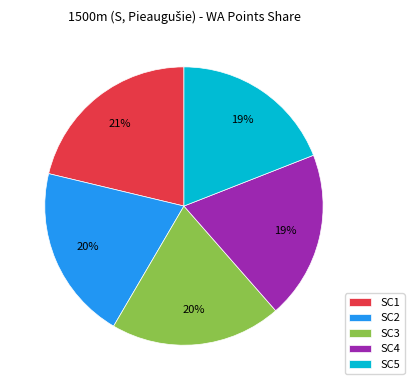

To the nearest percent, what percentage of the pie is SC2?

20%